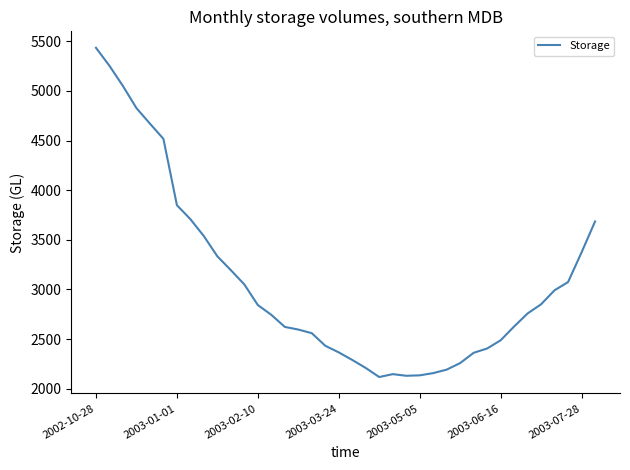

What is the difference between the maximum and minimum values?

3317.0